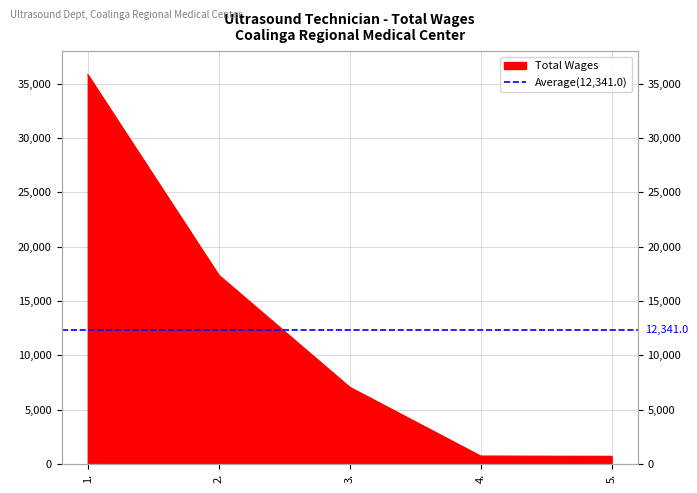

The chart shows a value of 35844 at 1.. True or false?

True